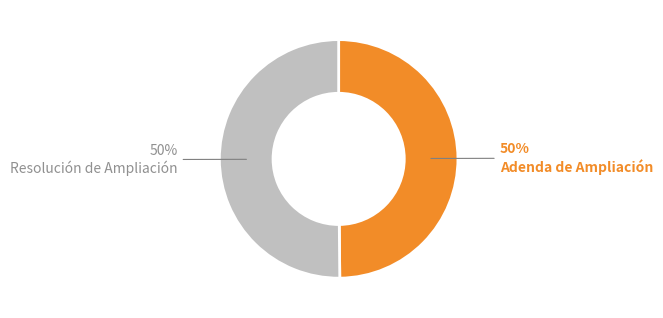

To the nearest percent, what is the average slice percentage?

50%